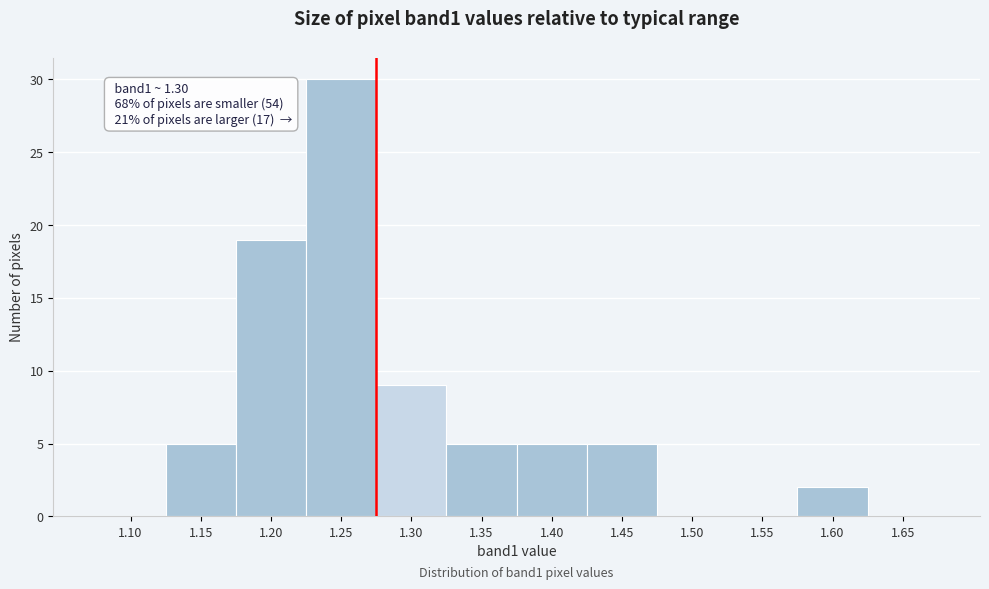

Reading right to left, what are all the values shown in this chart?

1.65=0	1.60=2	1.55=0	1.50=0	1.45=5	1.40=5	1.35=5	1.30=9	1.25=30	1.20=19	1.15=5	1.10=0